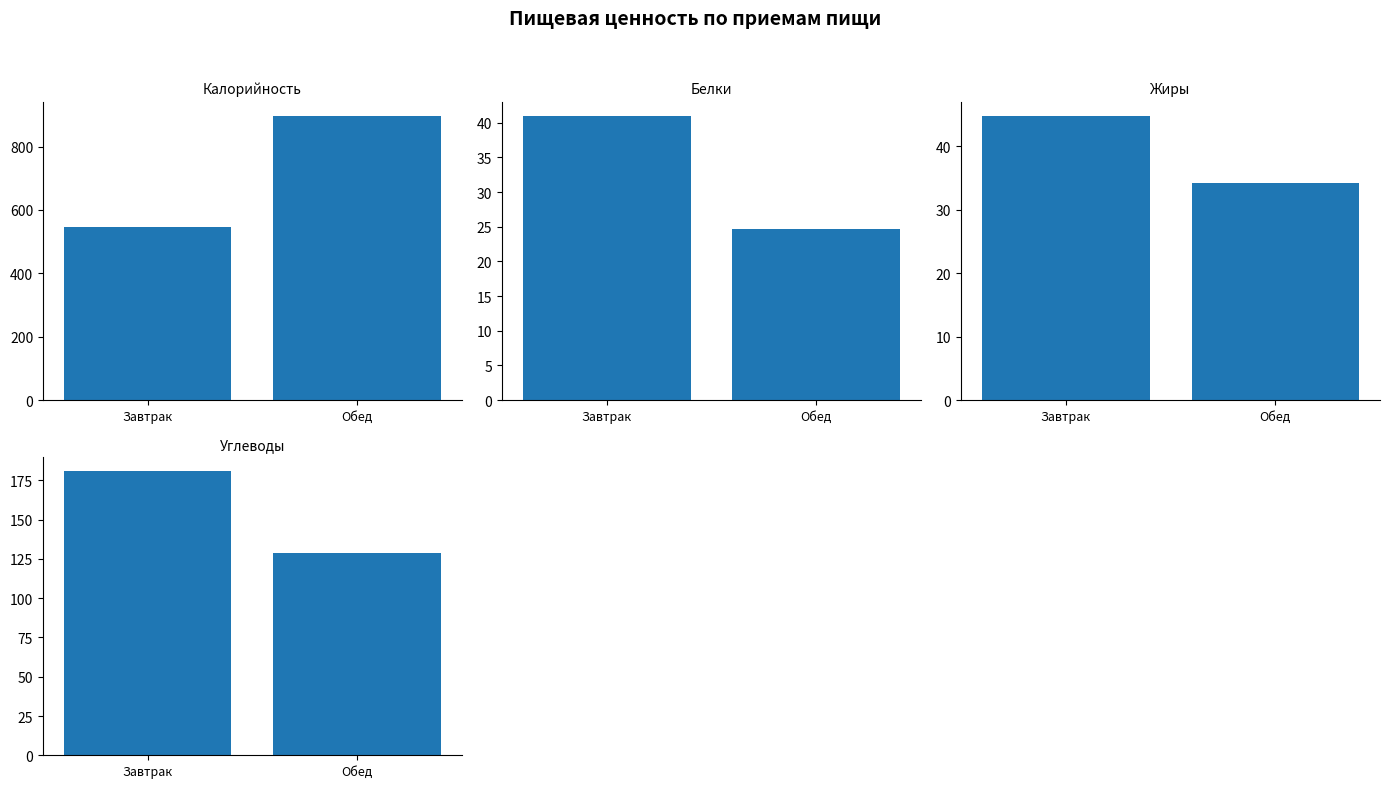

Which category has the highest value in the Калорийность series?

Обед